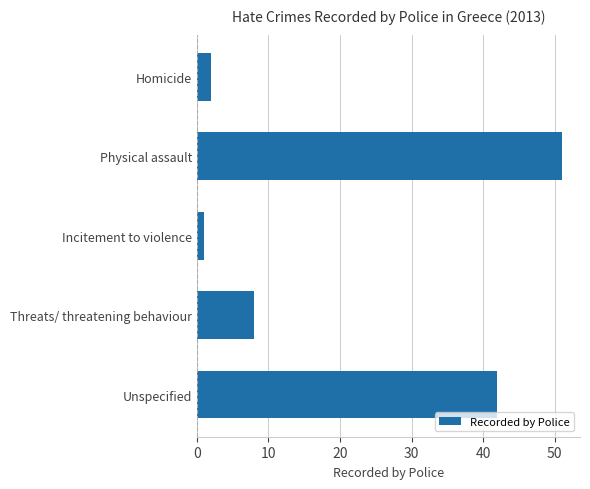

What is the difference between the maximum and minimum values?

50